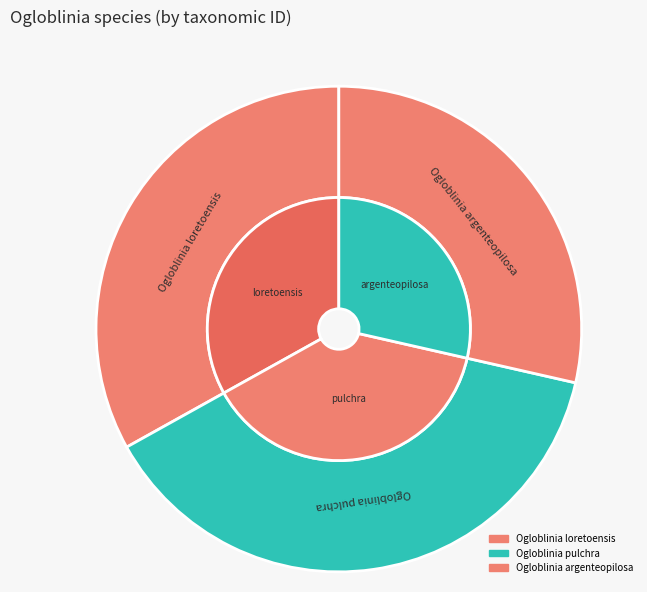

What is the smallest slice in the pie chart?

Ogloblinia argenteopilosa